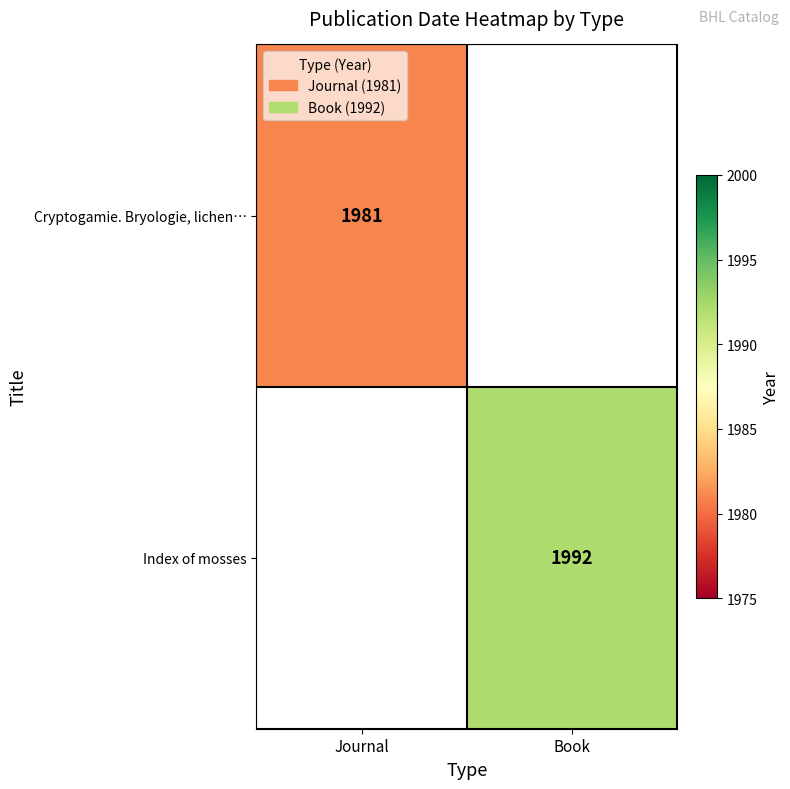

The value of Cryptogamie. Bryologie, lichen… at Journal is 1981. True or false?

True